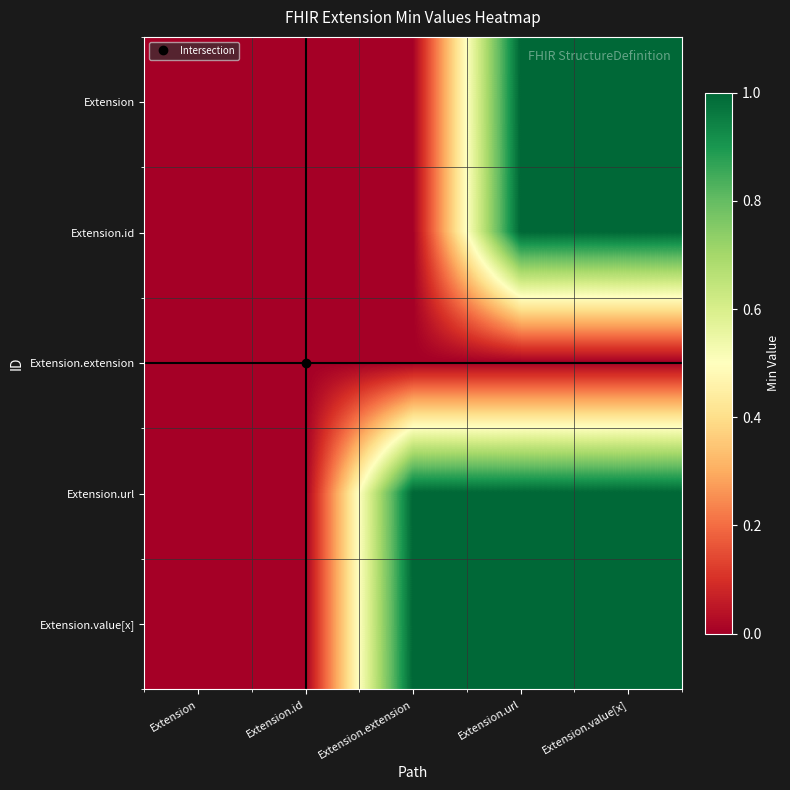

Which series has the largest range (max minus min)?

Extension